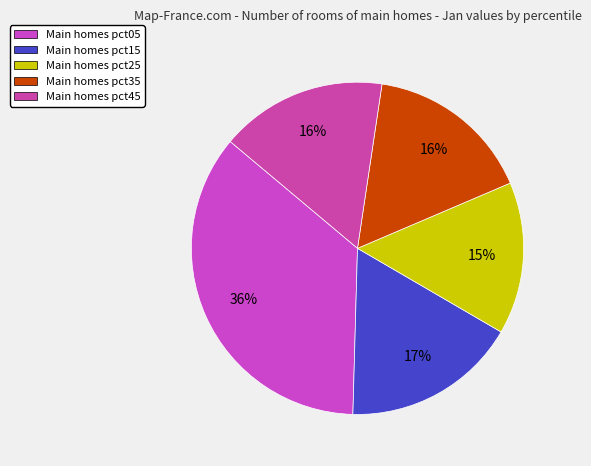

How many slices are in this pie chart?

5